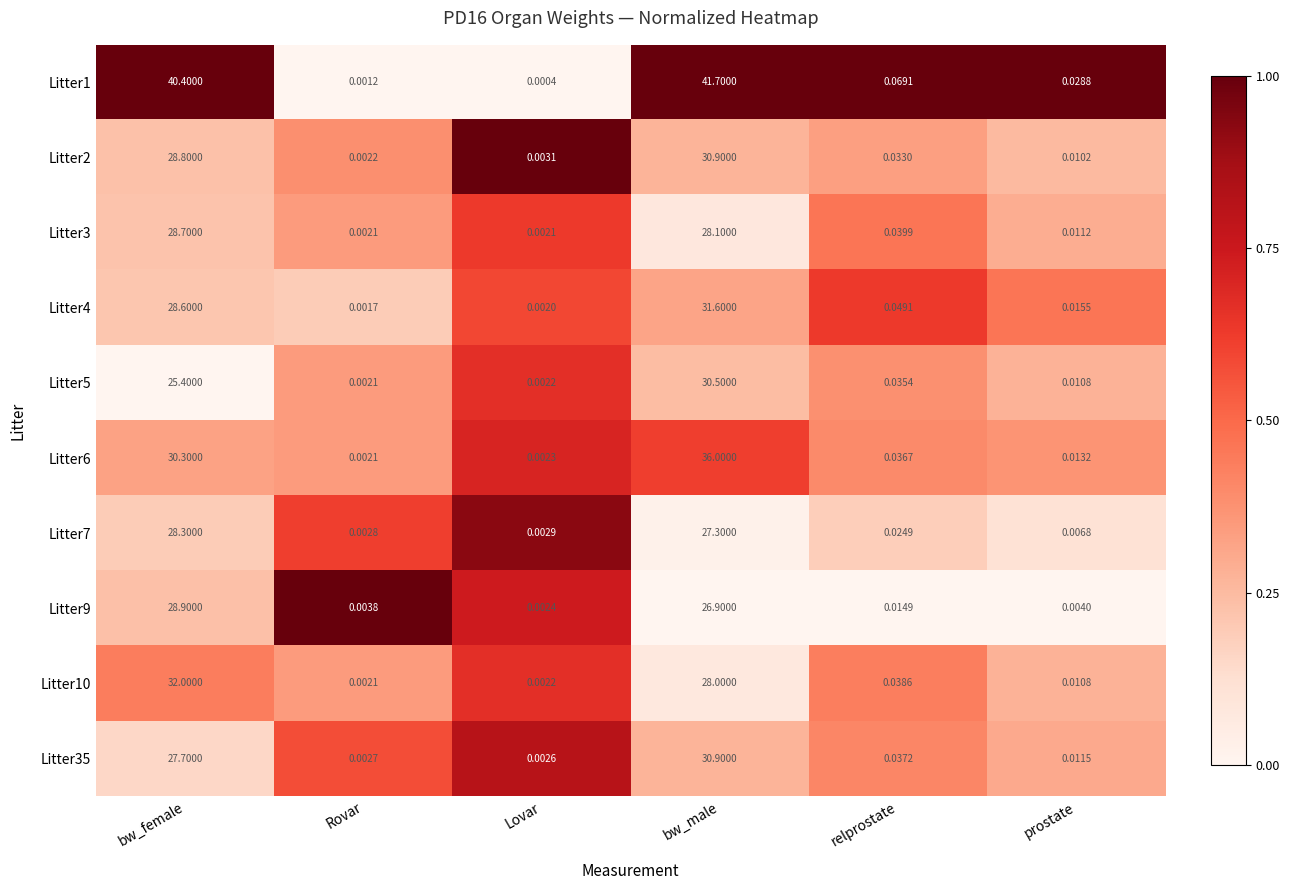

Which label corresponds to the smallest value in the chart?

Lovar